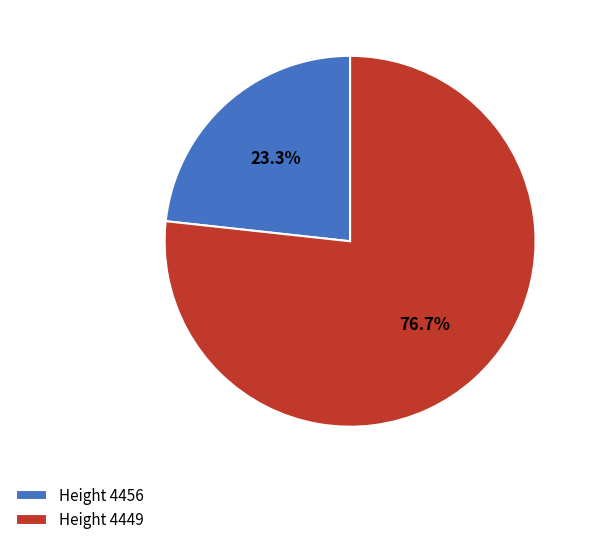

Which category accounts for the majority?

Height 4449